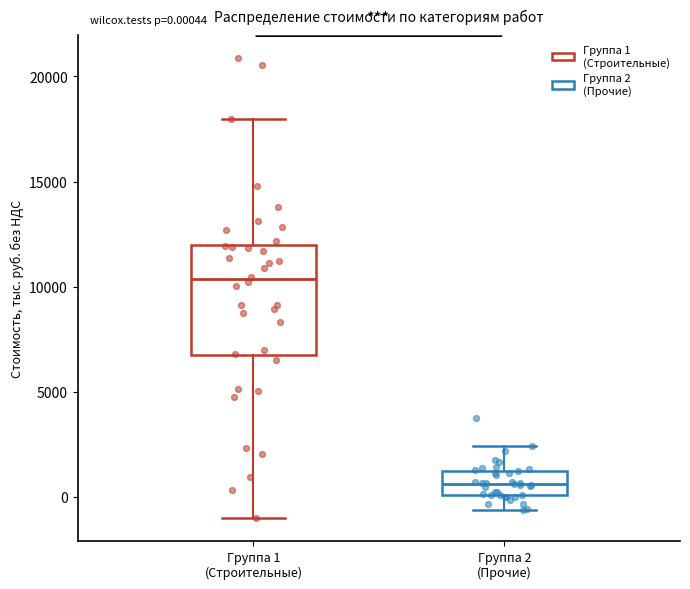

Which box's median line is the highest?

Группа 1 (Строительные)